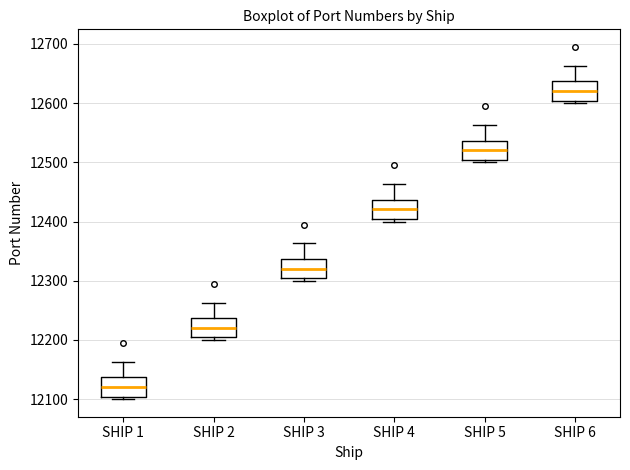

Which box's median line is the lowest?

SHIP 1